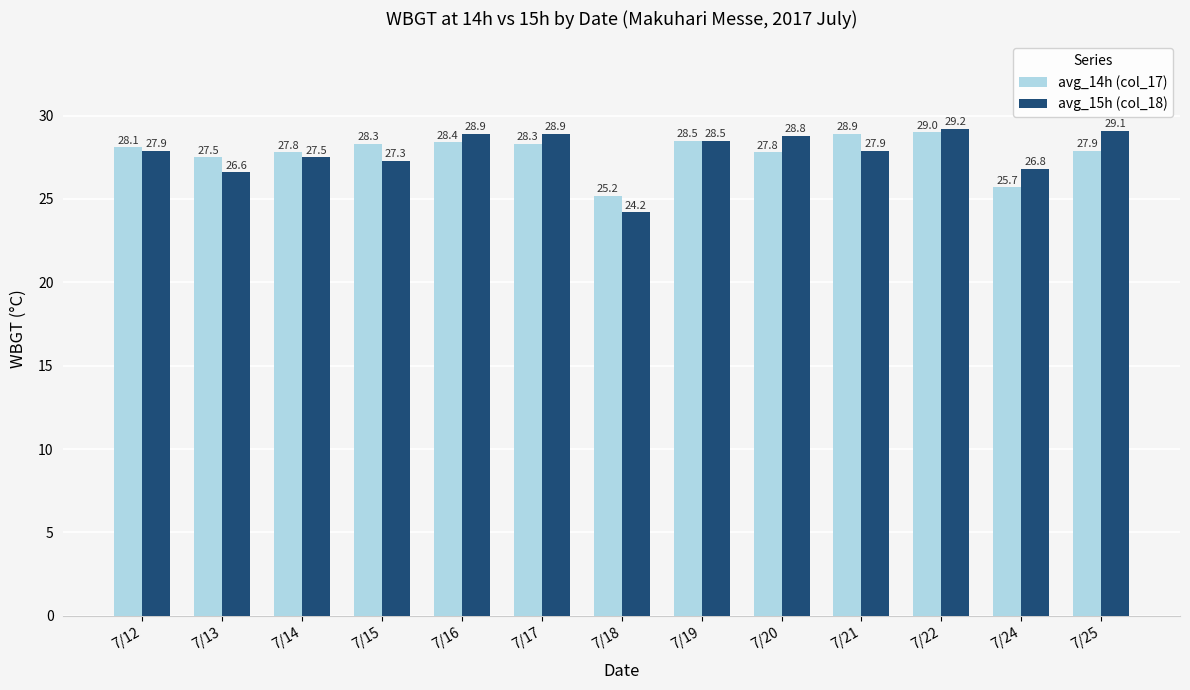

What is the difference between the maximum and minimum values in the avg_15h (col_18) series?

5.0